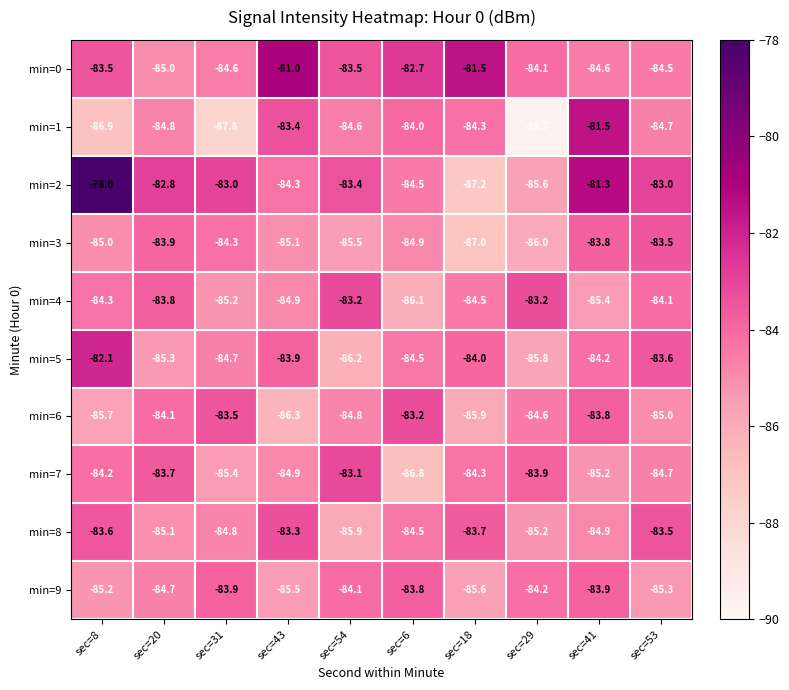

The value of min=2 at sec=31 is -34.4. True or false?

False